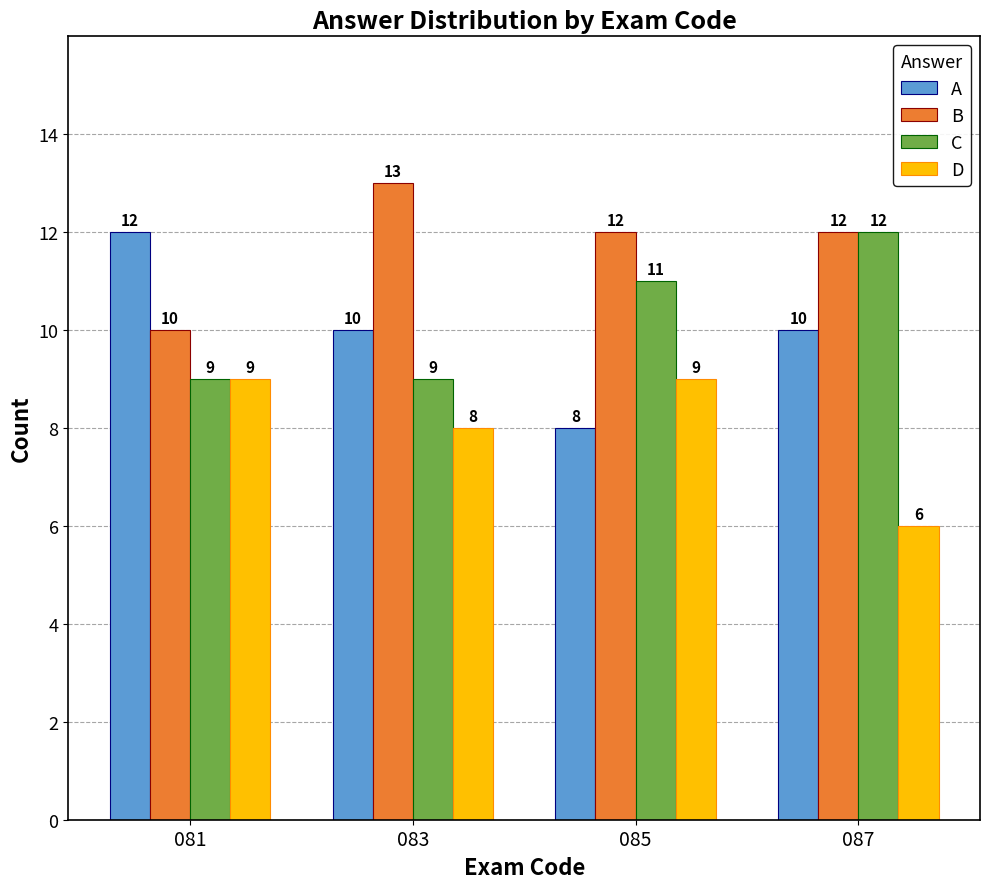

What is the value of the A bar at the 4th from the left?

10